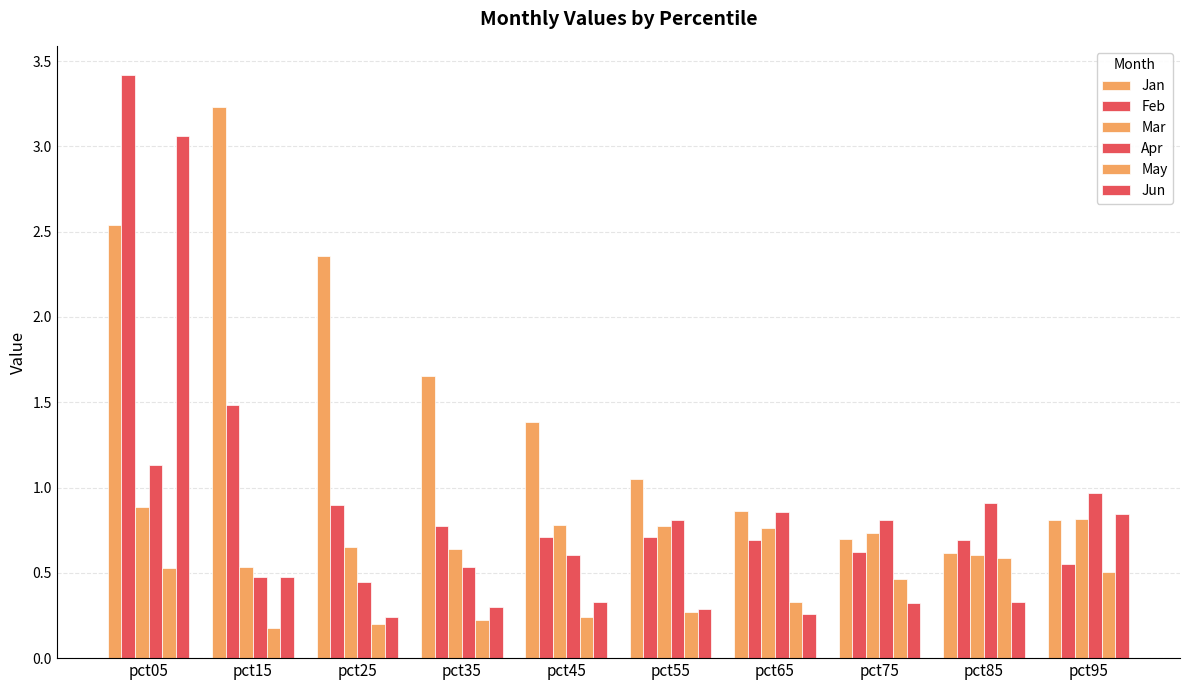

What is the total value across all series at pct25?

4.8